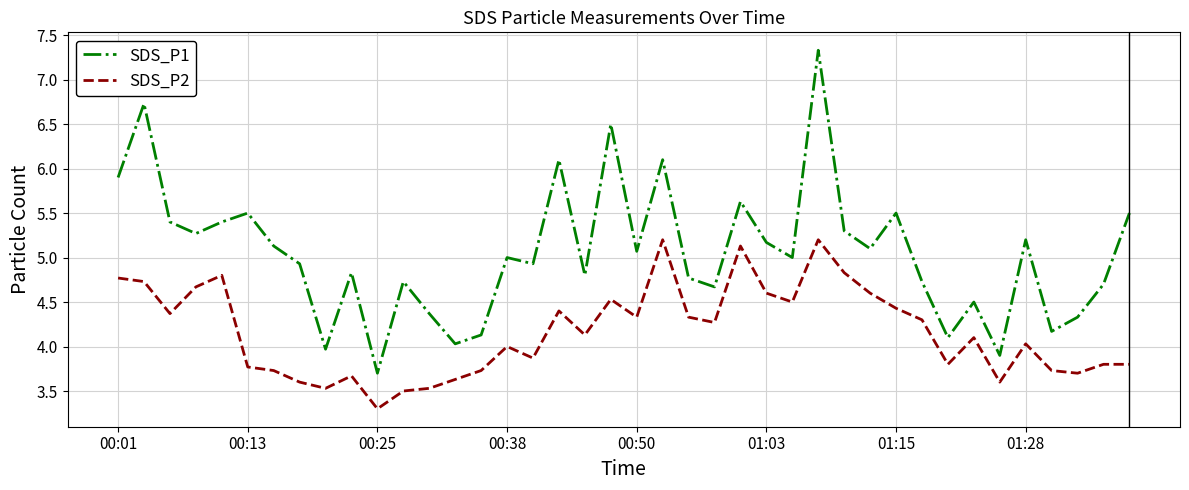

What are all the series names shown in the legend?

SDS_P1, SDS_P2